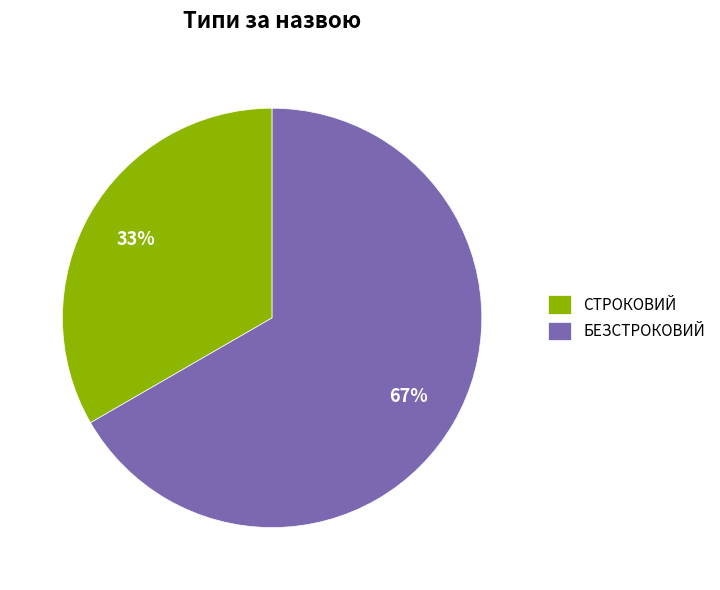

To the nearest percent, what percentage of the pie is СТРОКОВИЙ?

33%